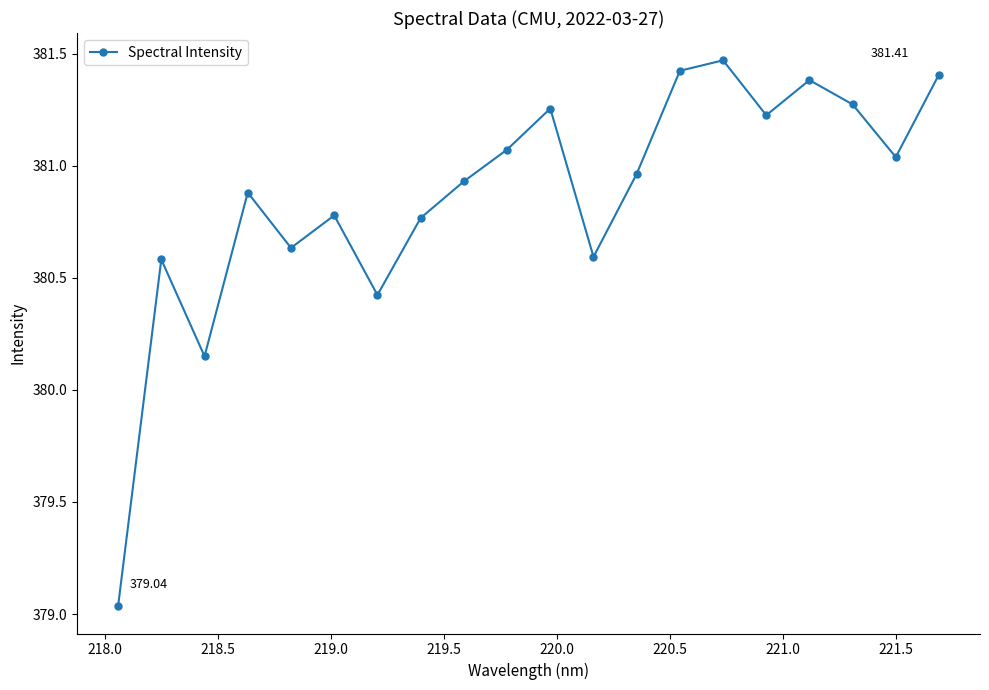

How many points are lower than both their immediate neighbors (excluding endpoints)?

6